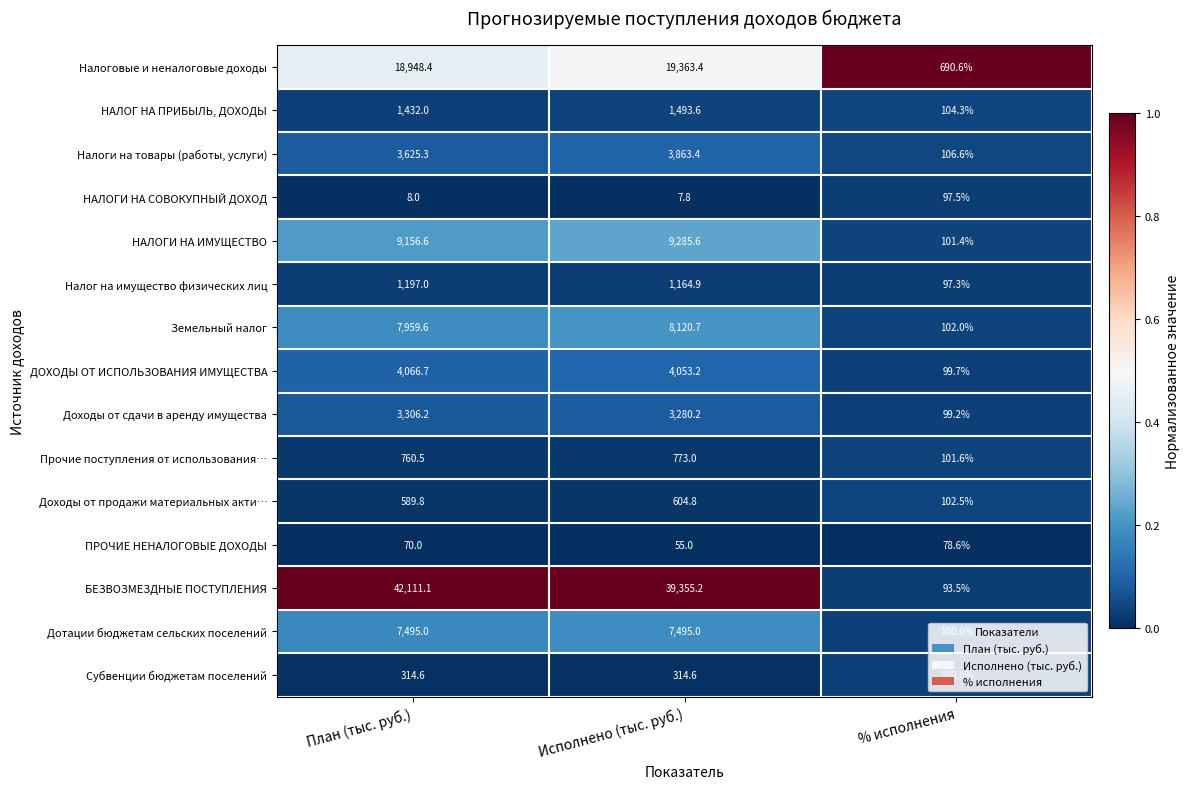

Which series has the largest total across all categories?

БЕЗВОЗМЕЗДНЫЕ ПОСТУПЛЕНИЯ